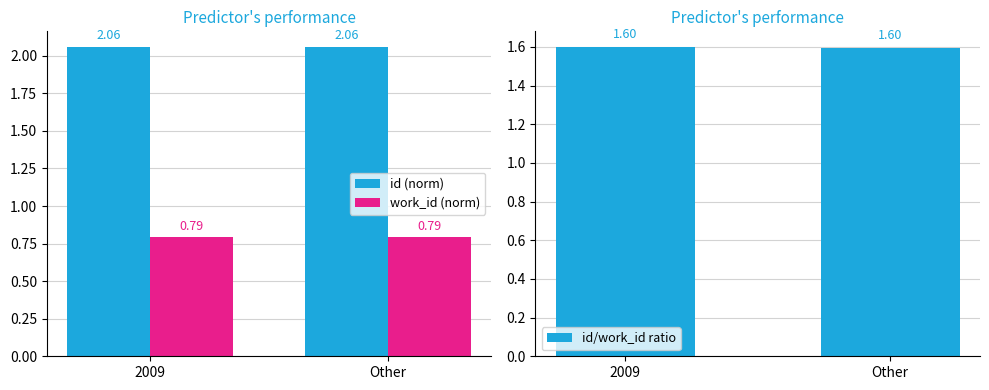

Which category has the lowest value in the id (norm) series?

Other